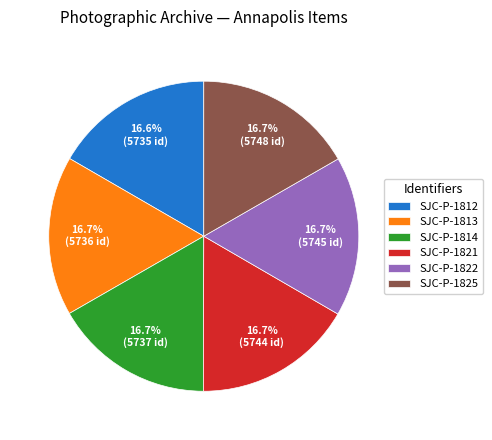

How many segments does this pie chart have?

6